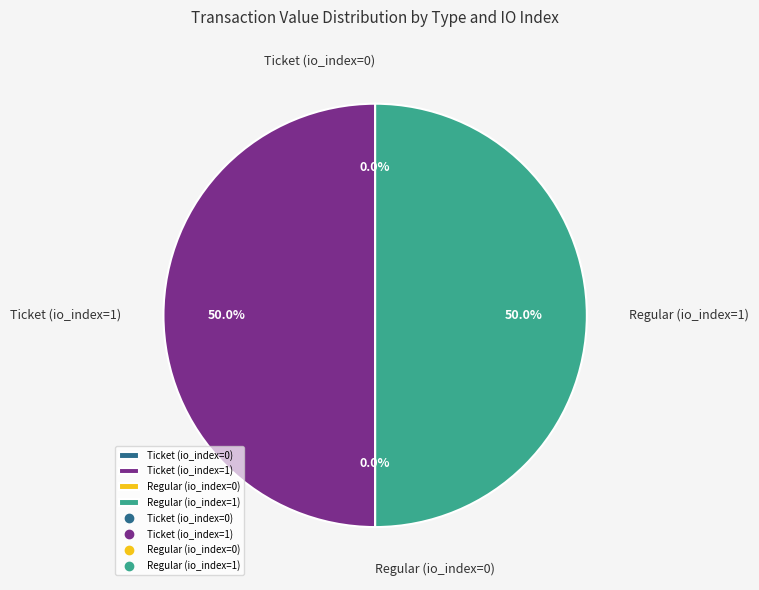

What percentage do Regular (io_index=1) and Ticket (io_index=1) together represent?

100.0%